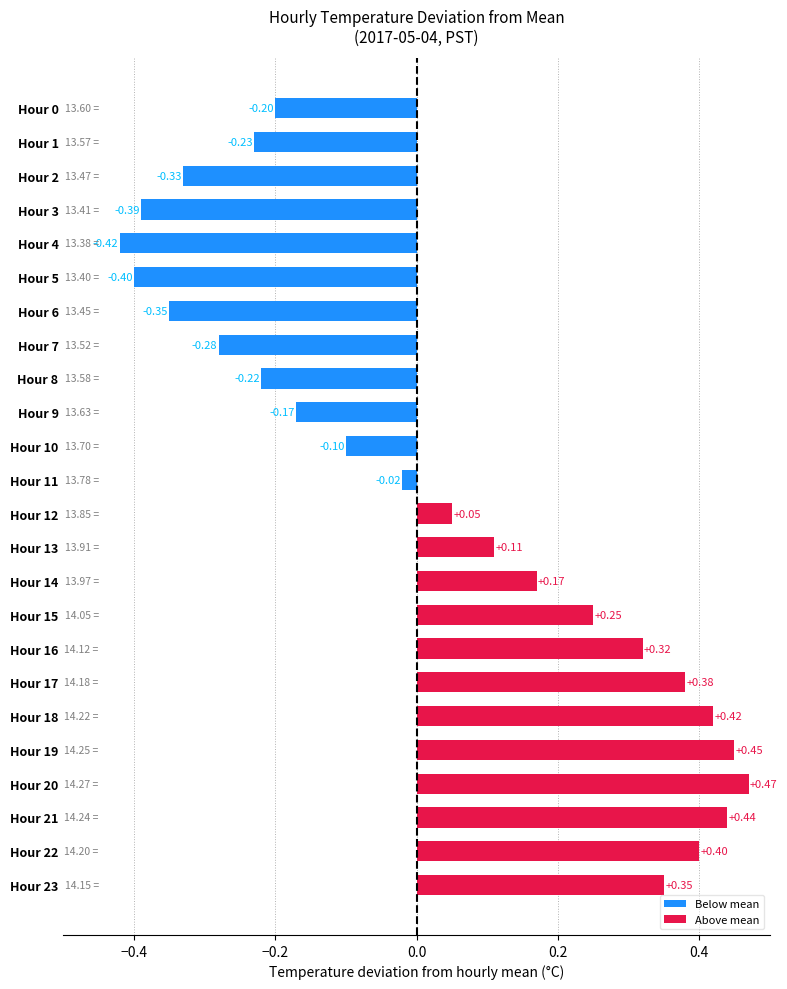

Where is the data nearest to the value 0?

Hour 11